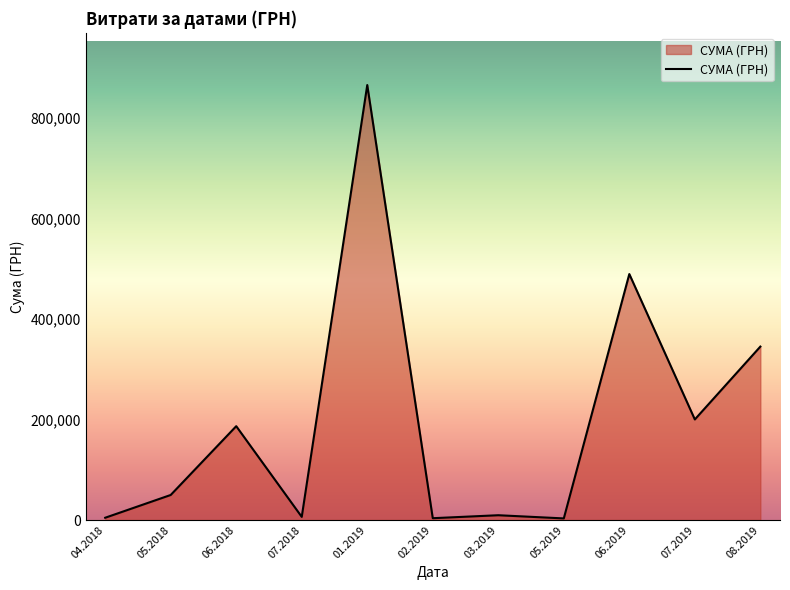

What is the difference between the maximum and minimum values?

861740.1